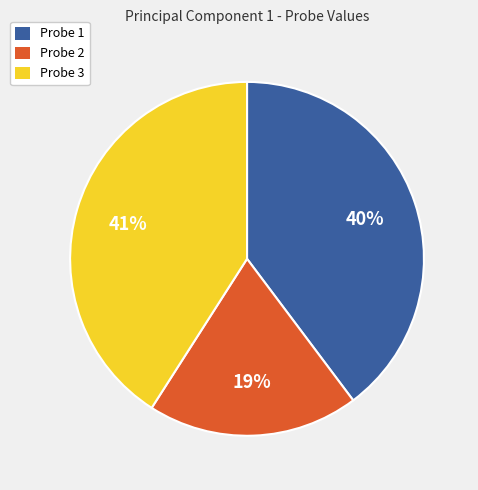

What is the largest slice in the pie chart?

Probe 3